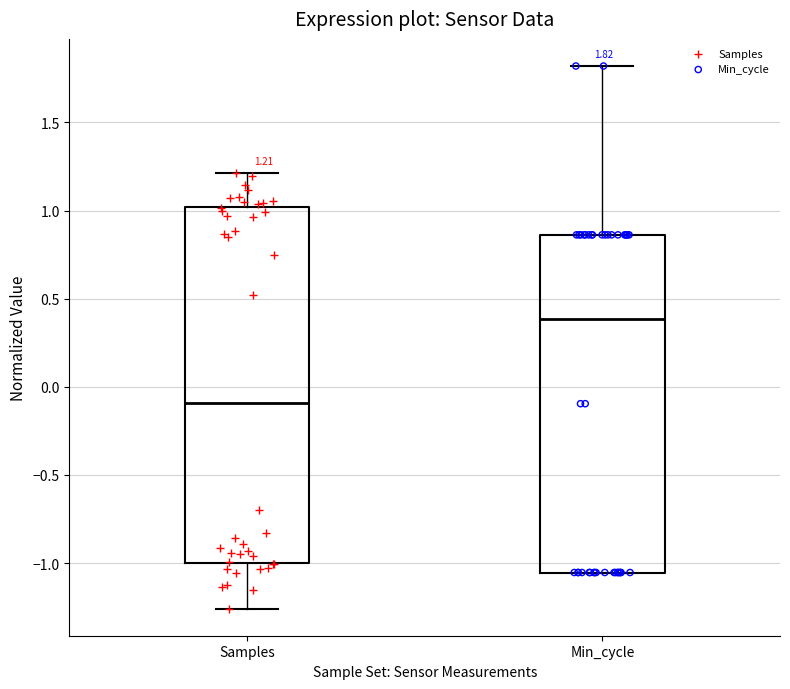

Which box is the tallest, from its lower edge to its upper edge?

Samples